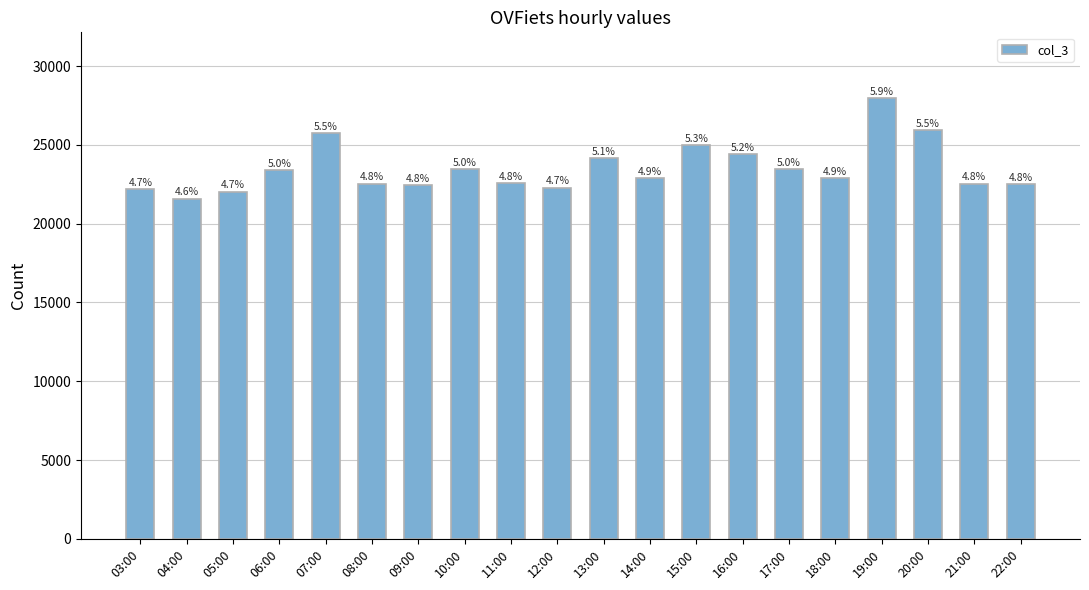

Are the bars horizontal?

No